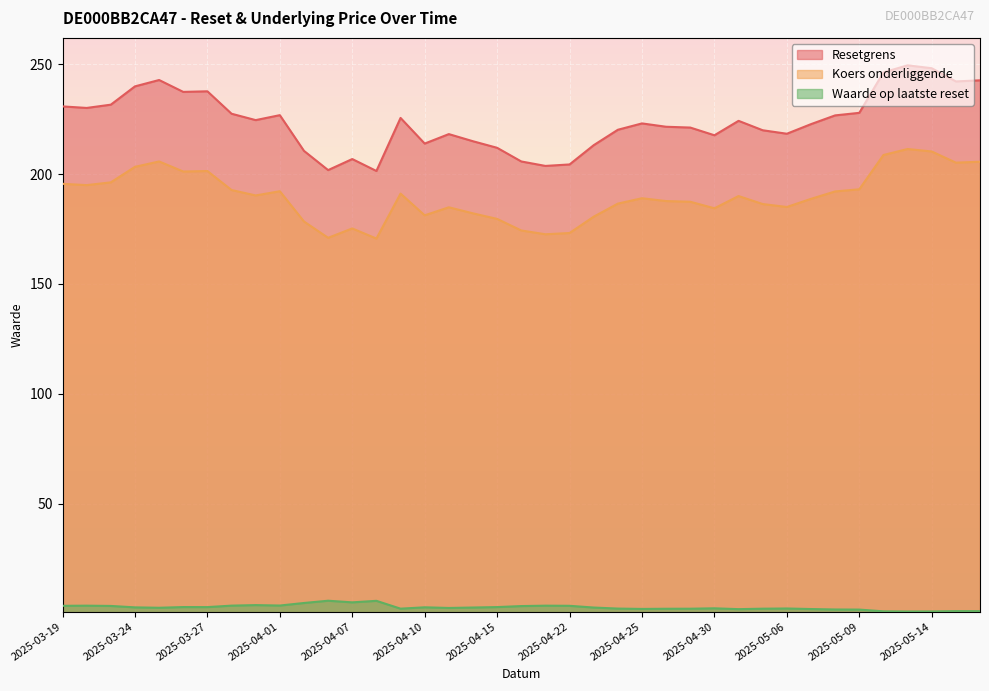

At which label does Waarde op laatste reset reach its peak?

2025-04-04